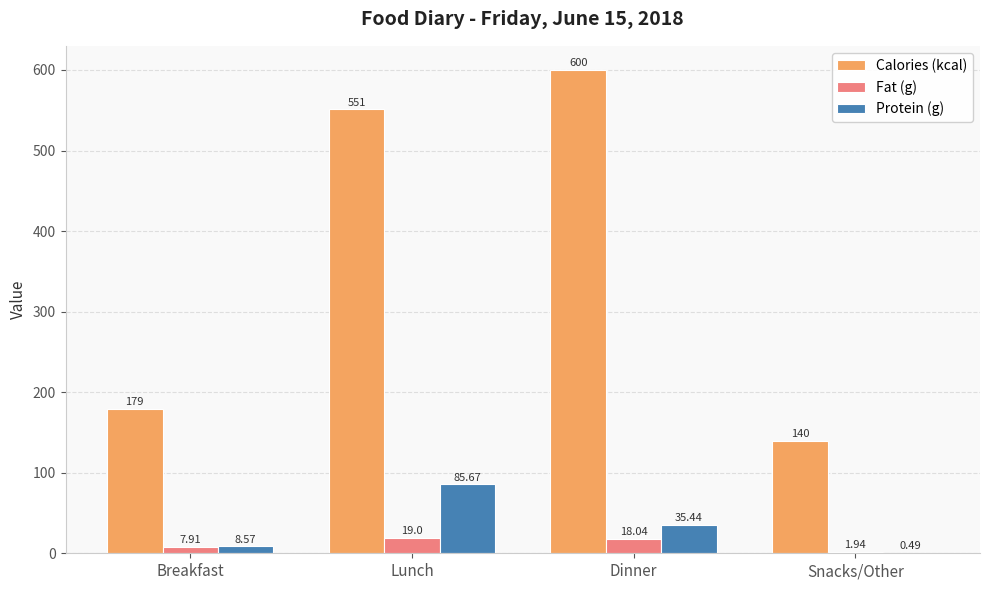

What is the sum of the Calories (kcal) values at Snacks/Other and Breakfast?

319.0